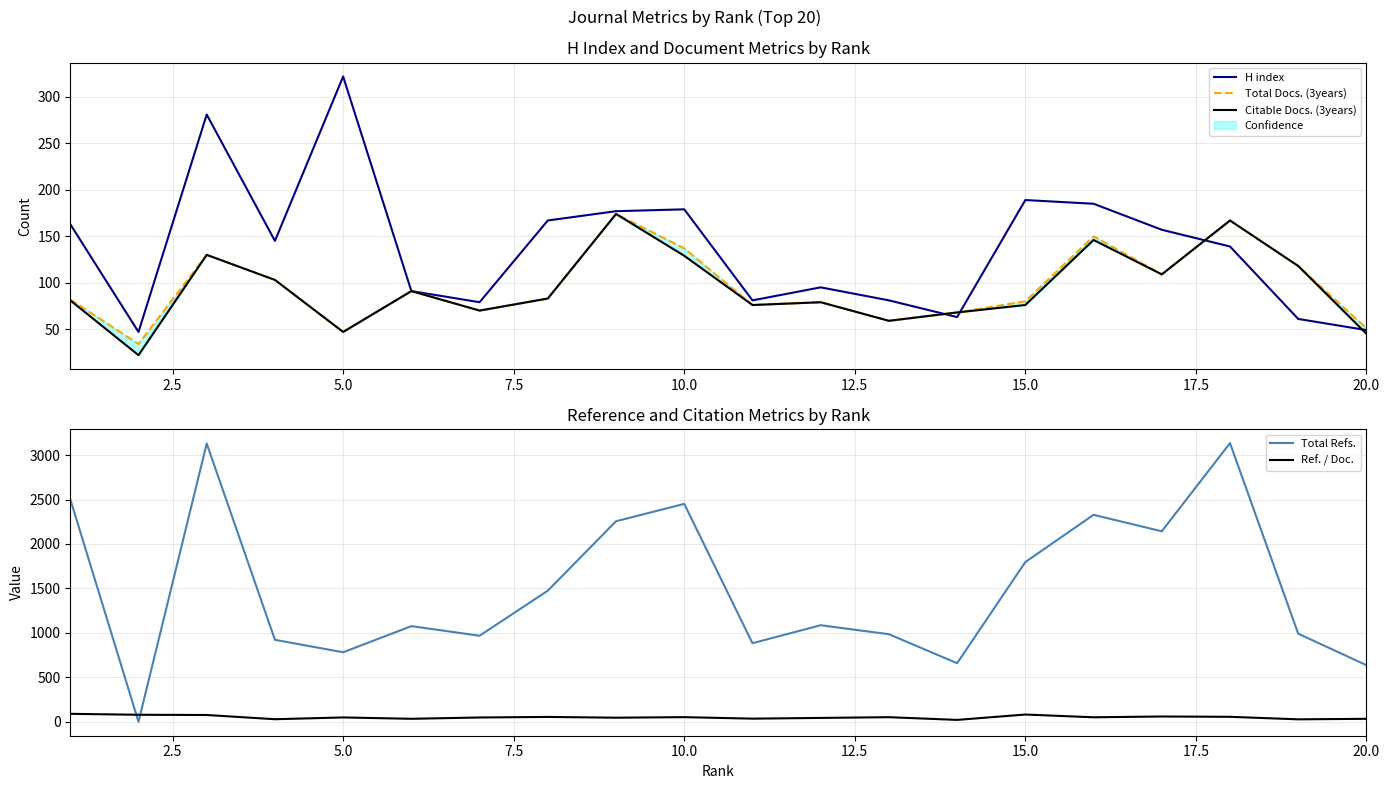

What is the lowest value of the Ref. / Doc. series?

21.3